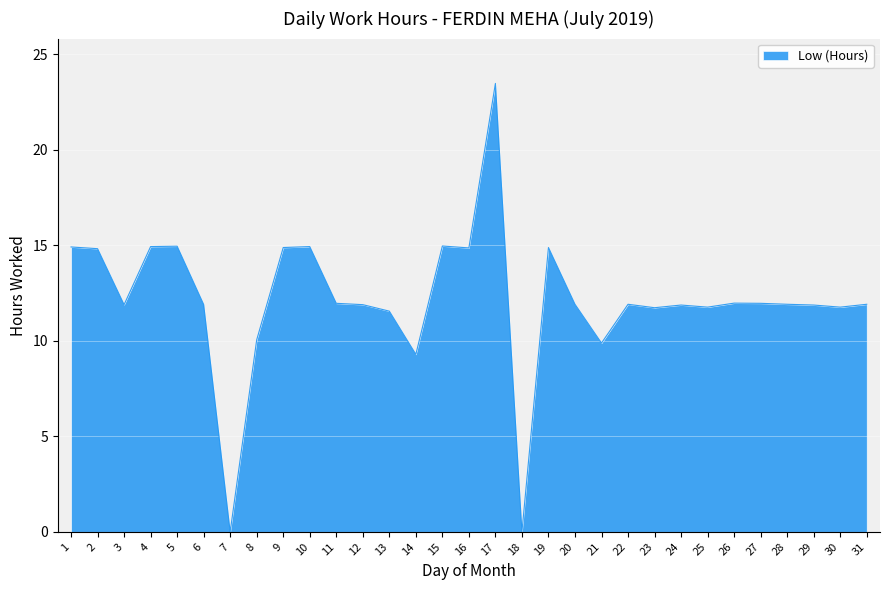

What is the difference between the second highest and minimum values?

15.0